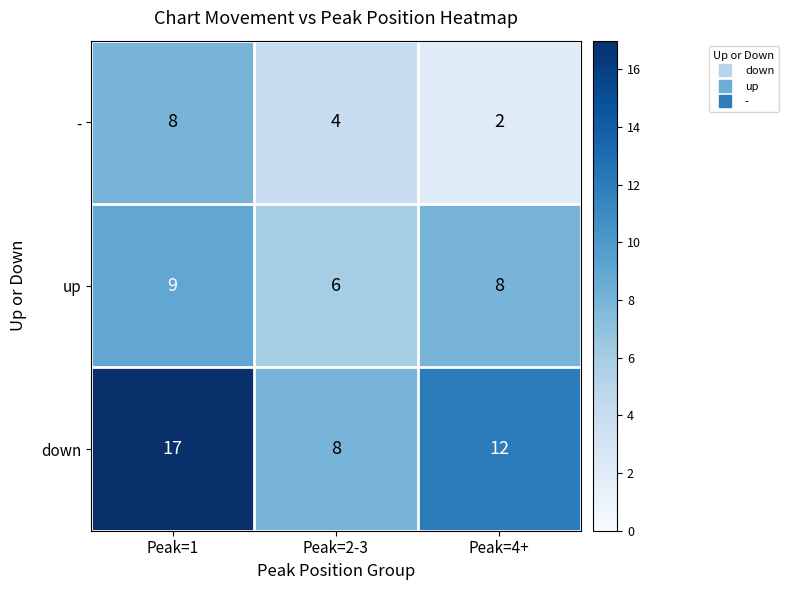

At Peak=2-3, list the series in order from smallest to largest.

-, up, down